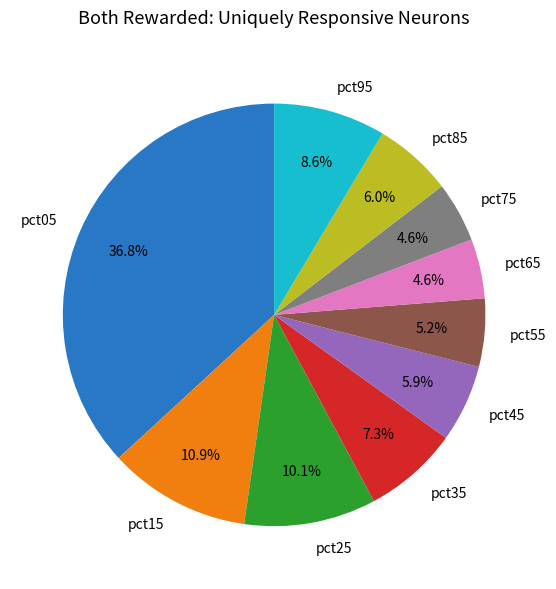

To the nearest percent, what is the difference between the largest and smallest slice percentages?

32%